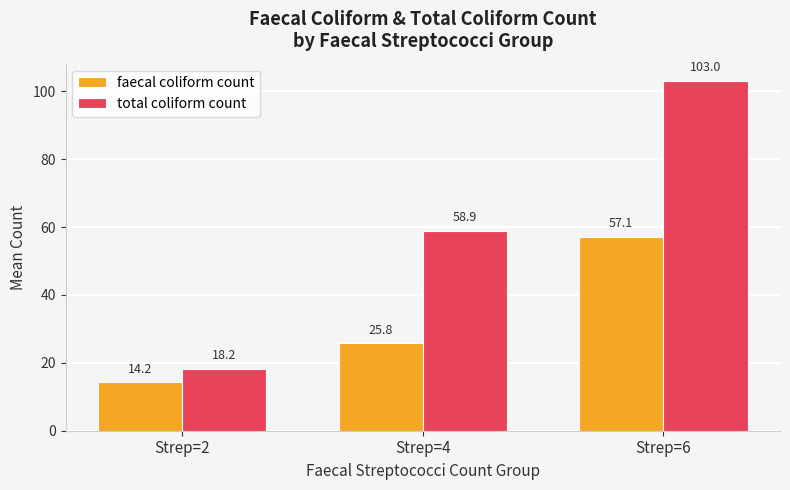

At which category is the sum across all series the highest?

Strep=6